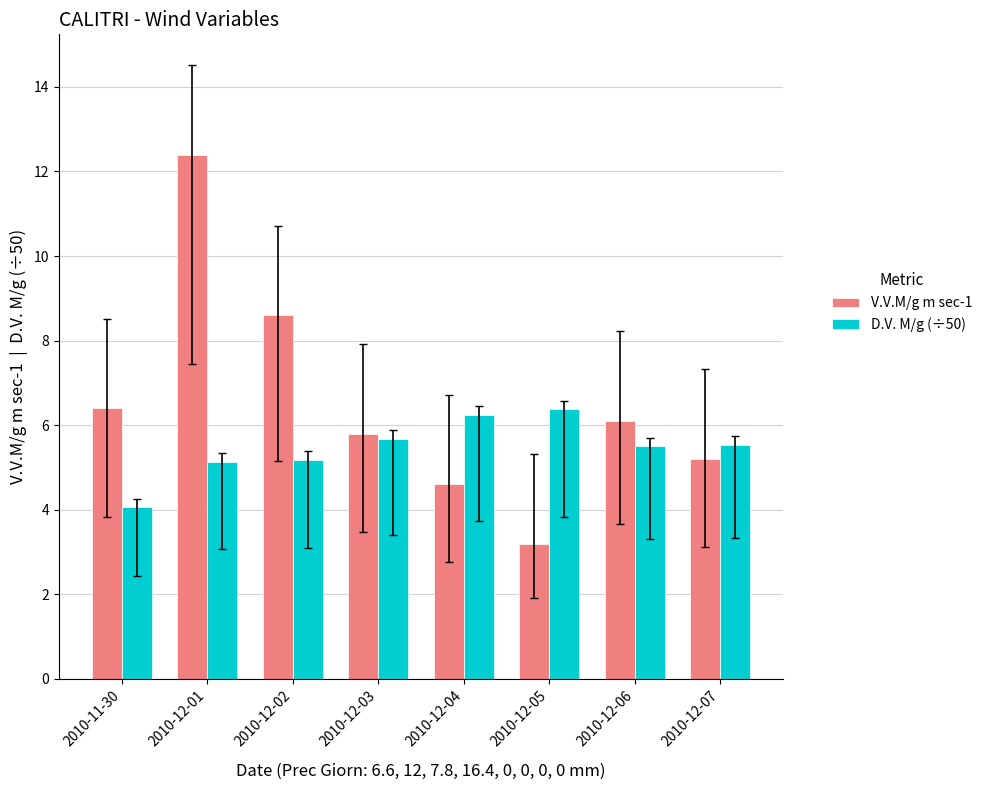

Which series has the largest range (max minus min)?

V.V.M/g m sec-1